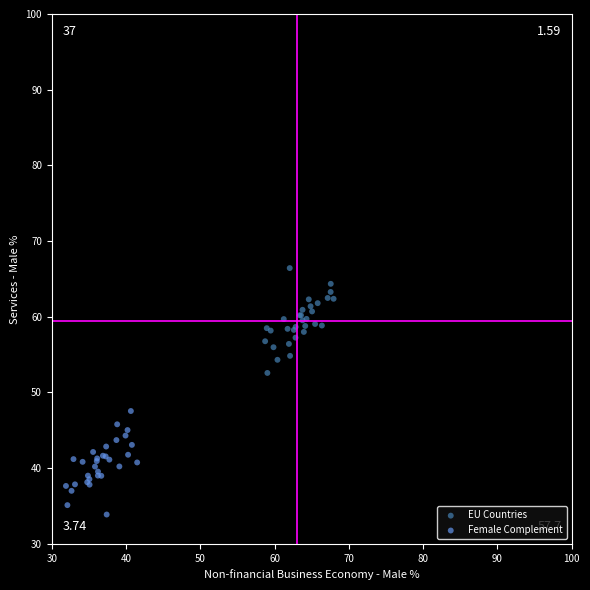

Which series reaches the minimum Y coordinate?

Female Complement